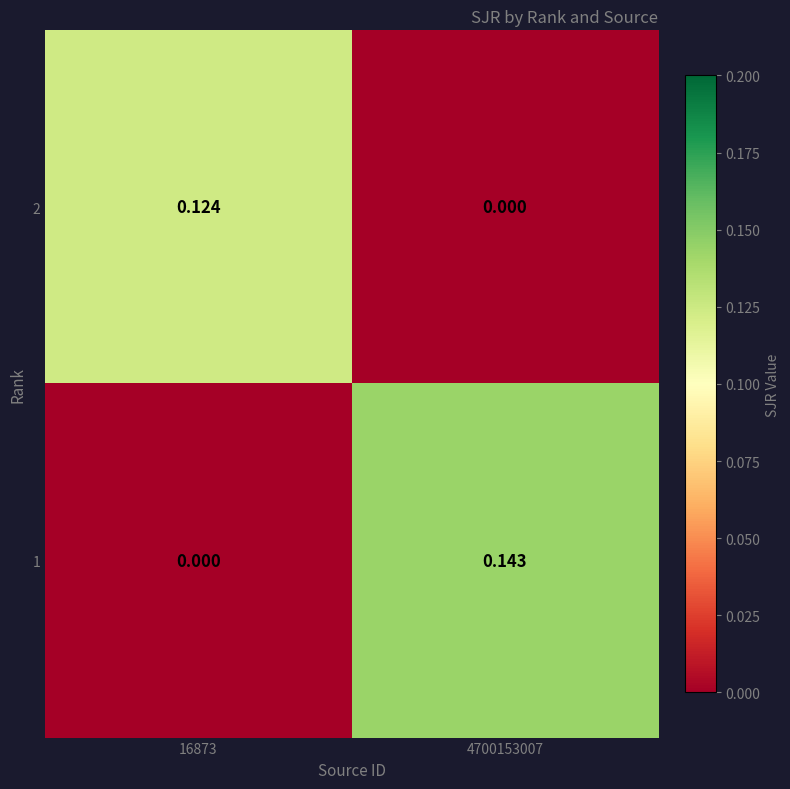

Reading left to right, list all the values displayed in this chart.

2: 16873=0.1	4700153007=0.0
1: 16873=0.0	4700153007=0.1